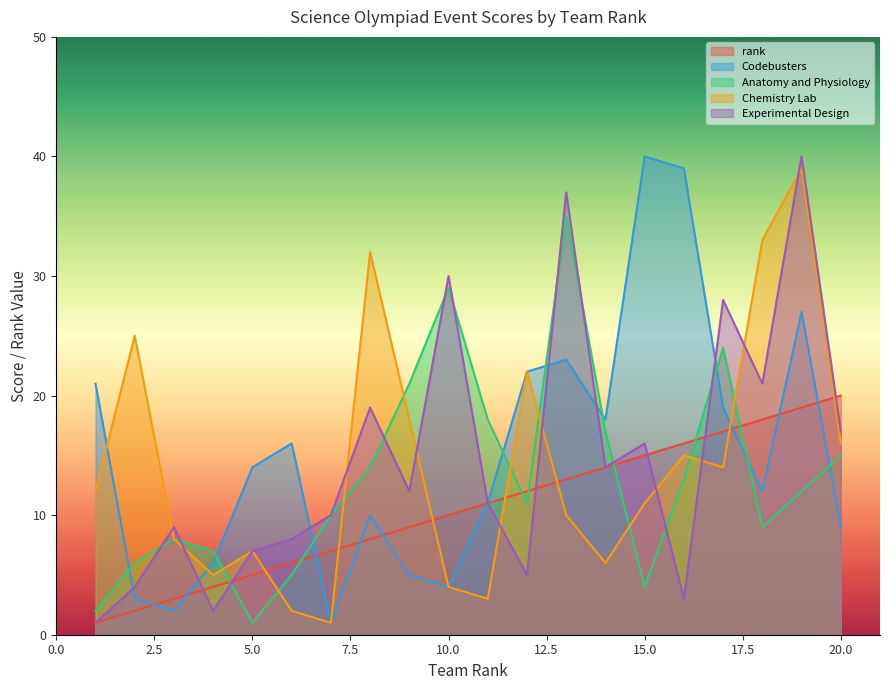

Between 11 and 12, which is larger?

12